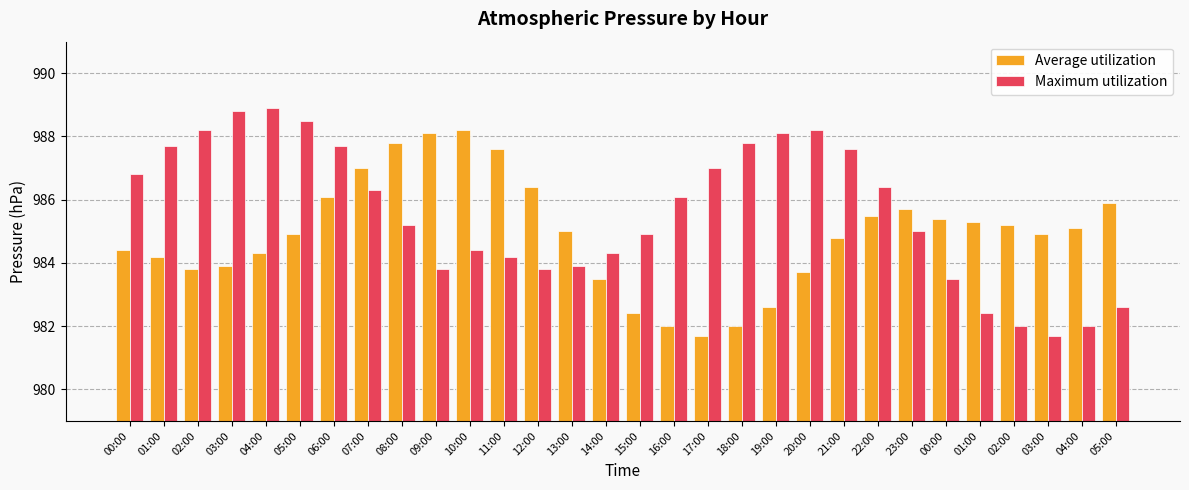

Is the value of Average utilization at 08:00 greater than the value of Maximum utilization at 20:00?

No